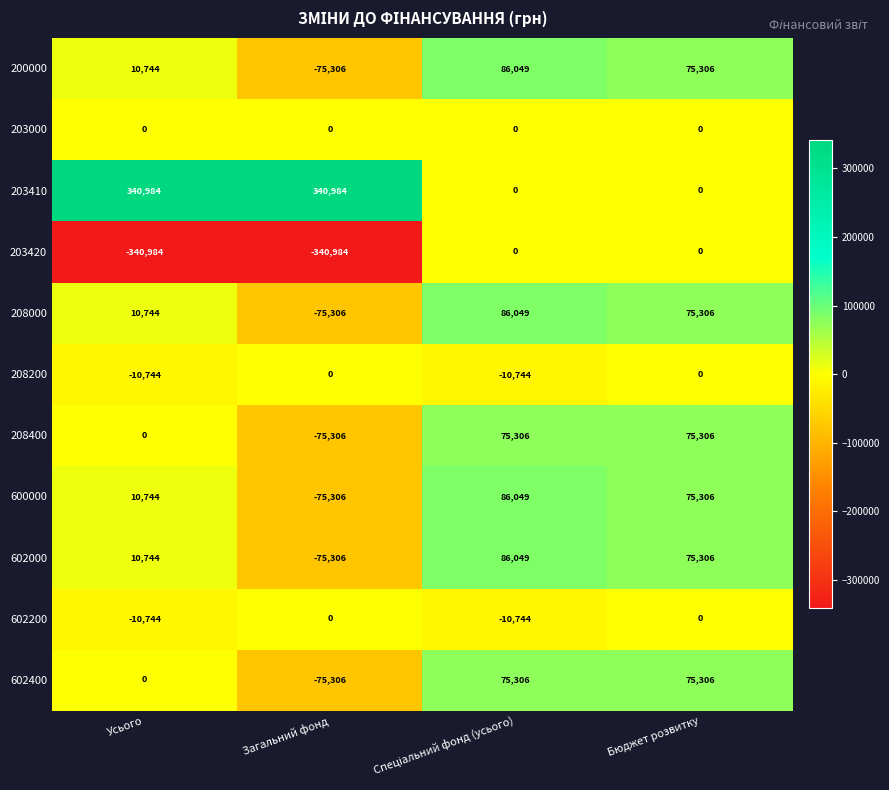

What is the total value across all series at Загальний фонд?

-451836